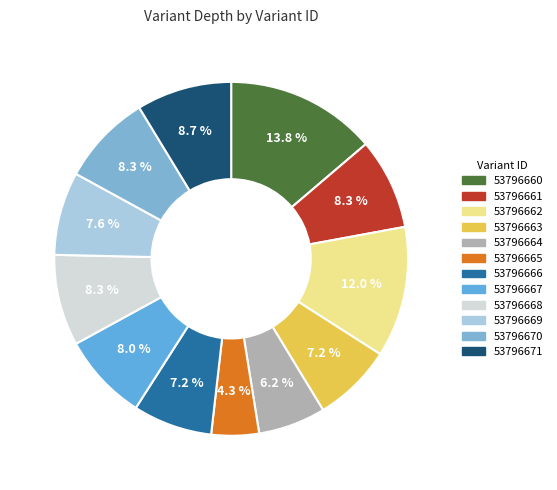

How many segments does this pie chart have?

12